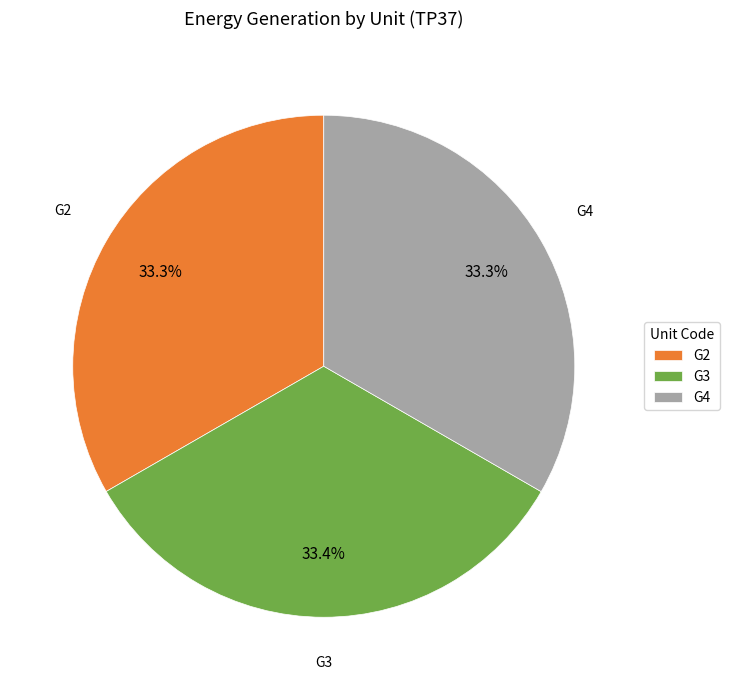

Does G2 account for over 50% of the chart?

No